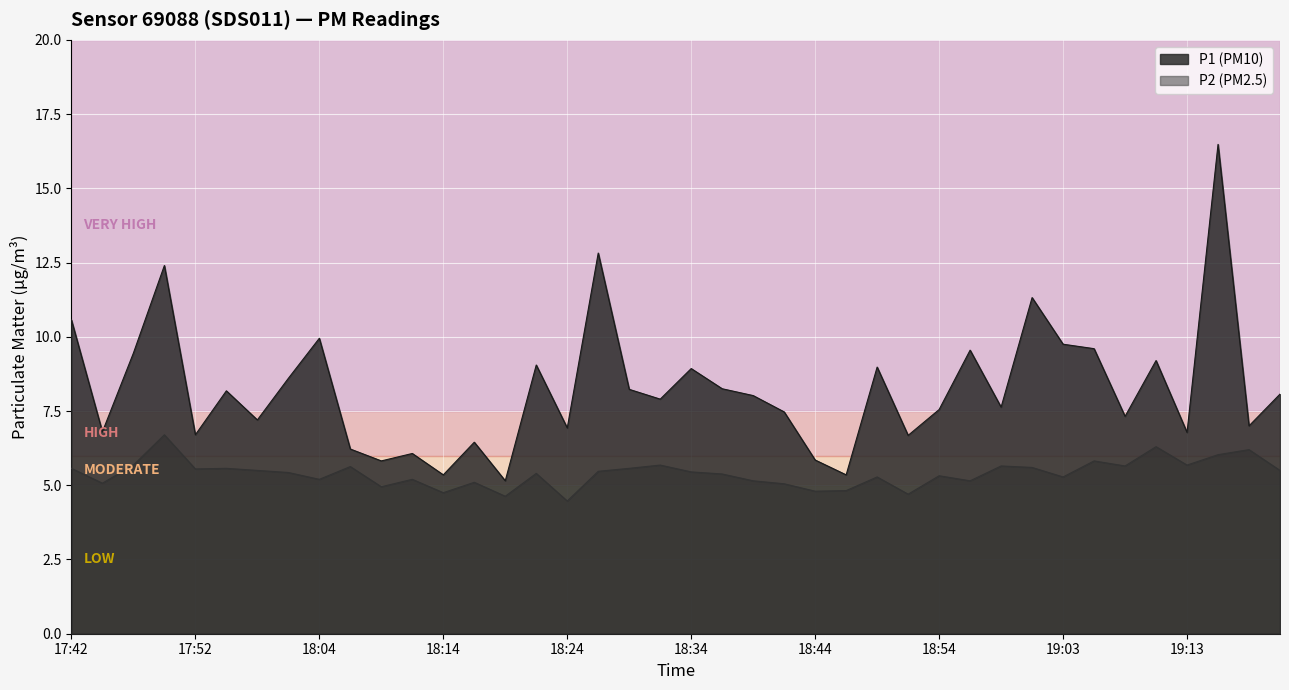

List the labels in order of P1 value, smallest first.

18:19, 18:14, 18:46, 18:09, 18:44, 18:12, 18:07, 18:17, 18:51, 17:52, 19:13, 17:45, 18:24, 19:18, 17:59, 19:08, 18:41, 18:54, 18:58, 18:32, 18:39, 19:20, 17:57, 18:29, 18:36, 18:02, 18:34, 18:49, 18:21, 19:11, 17:47, 18:56, 19:06, 19:03, 18:04, 17:42, 19:01, 17:50, 18:27, 19:16